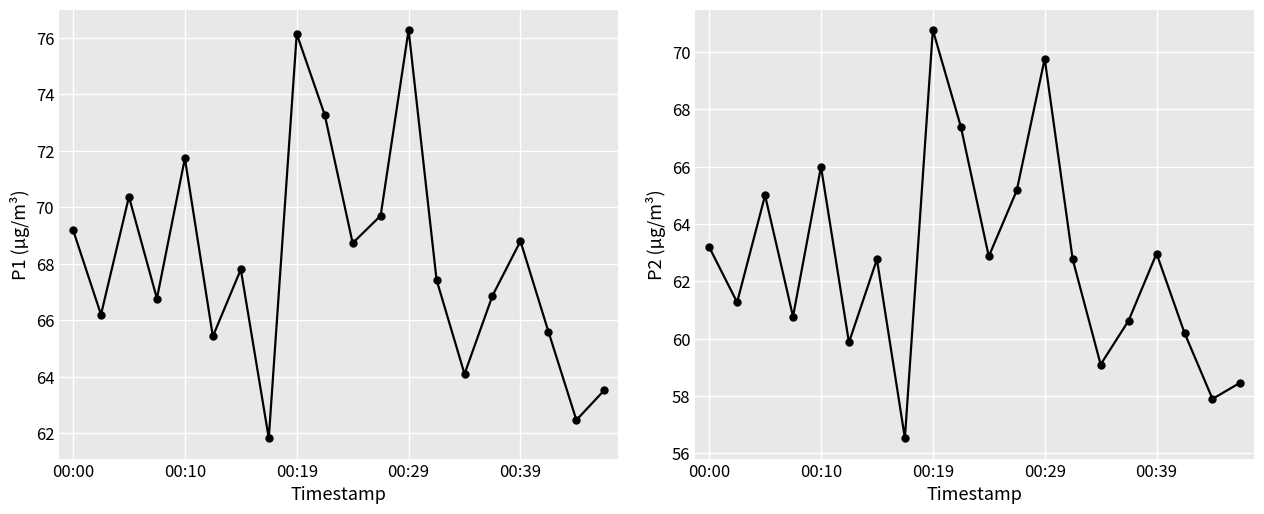

At which category does the chart reach its minimum across all series?

7